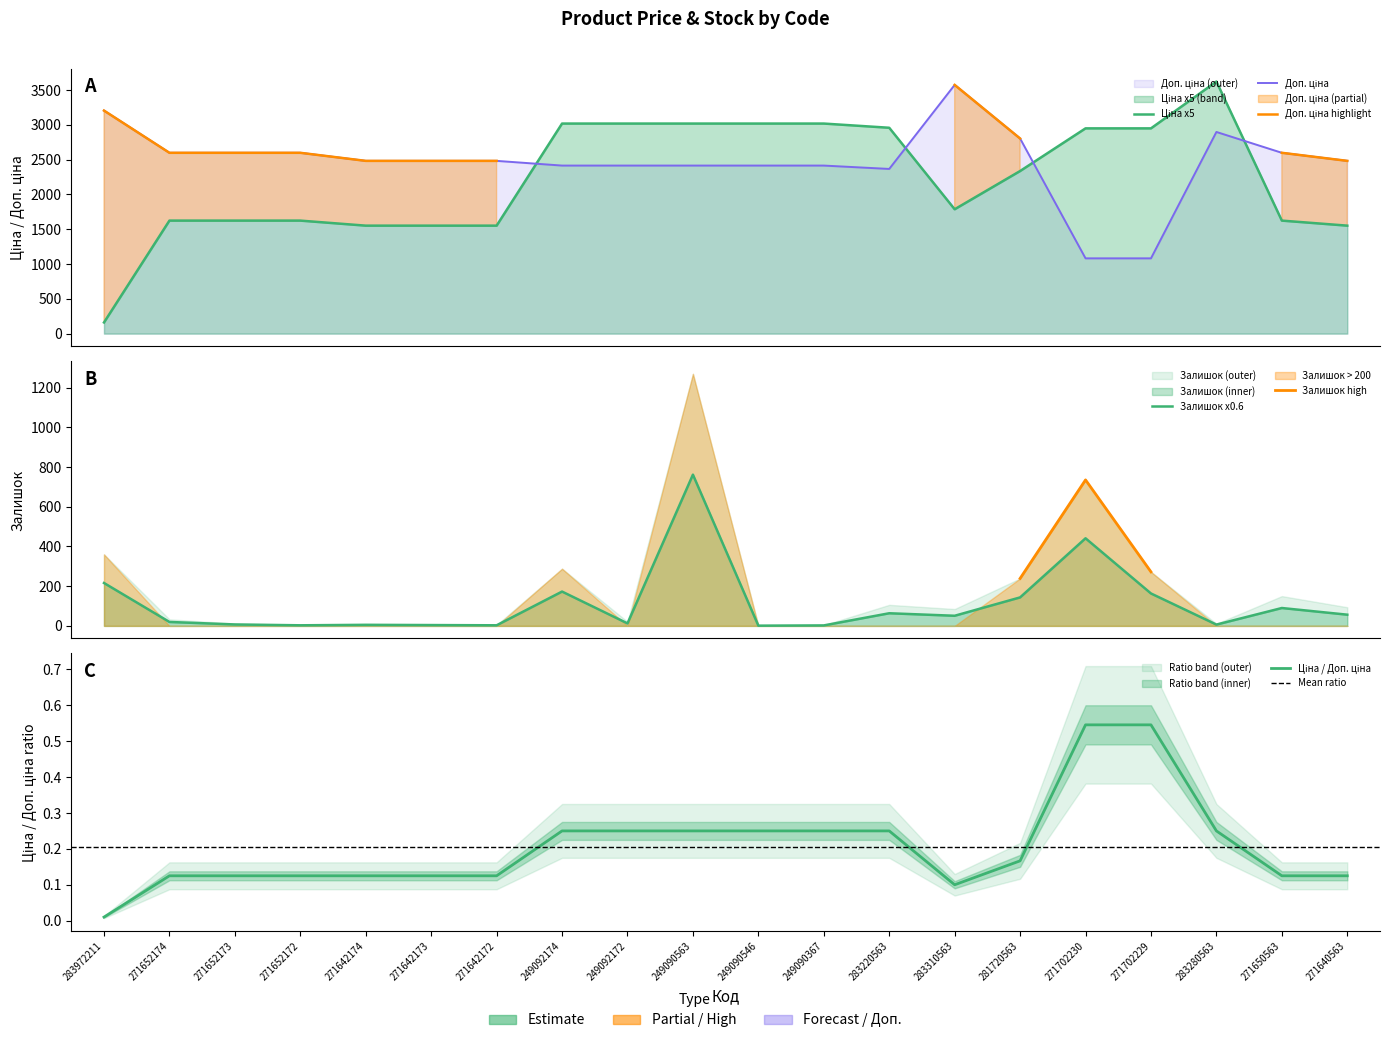

List the labels in order of Залишок value, smallest first.

249090546, 249090367, 271652172, 271642172, 271642173, 271642174, 283280563, 271652173, 249092172, 271652174, 283310563, 271640563, 283220563, 271650563, 281720563, 271702229, 249092174, 283972211, 271702230, 249090563